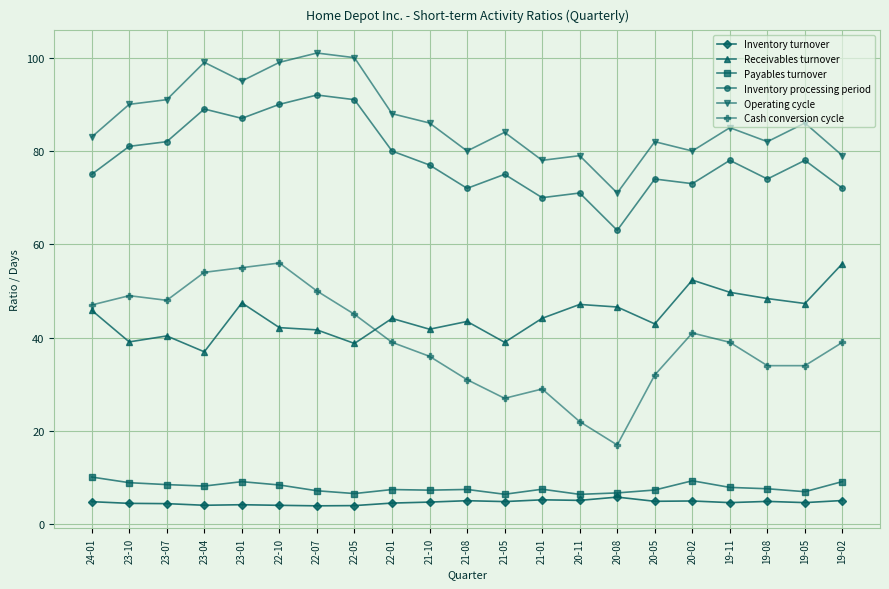

True or false: Payables turnover and Inventory processing period cross at least once.

False